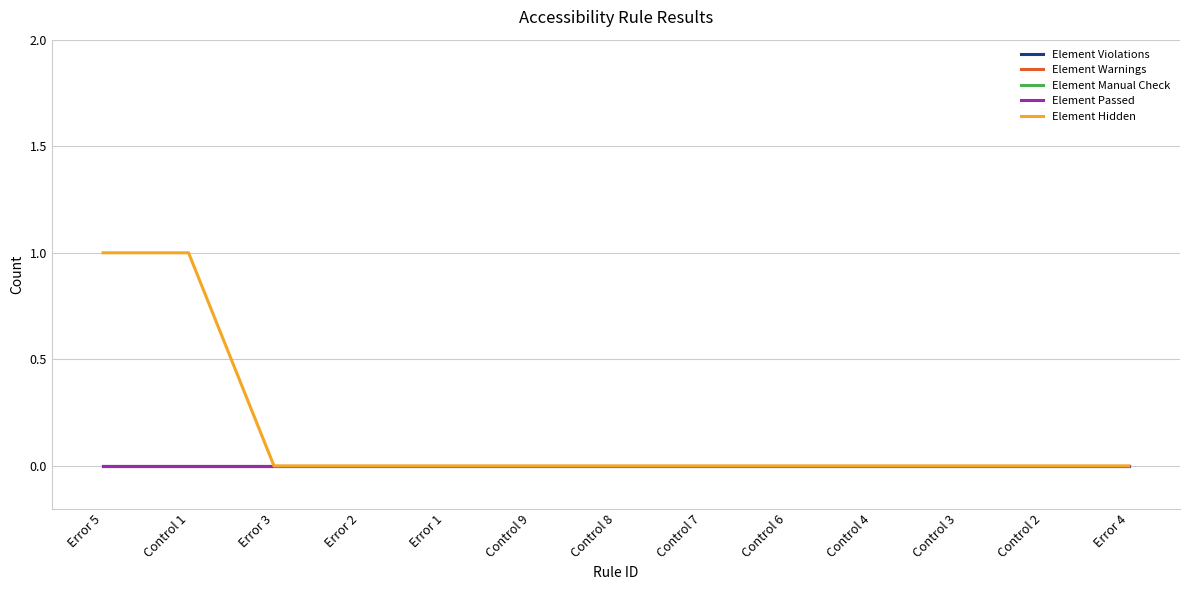

What position from the left is Control 3?

11